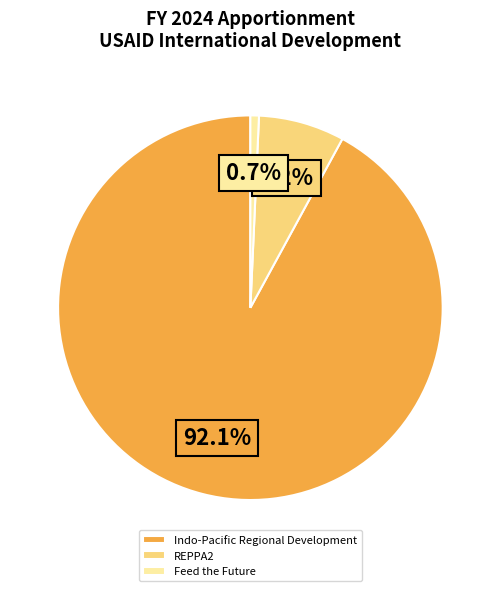

Count the number of slices in the pie.

3